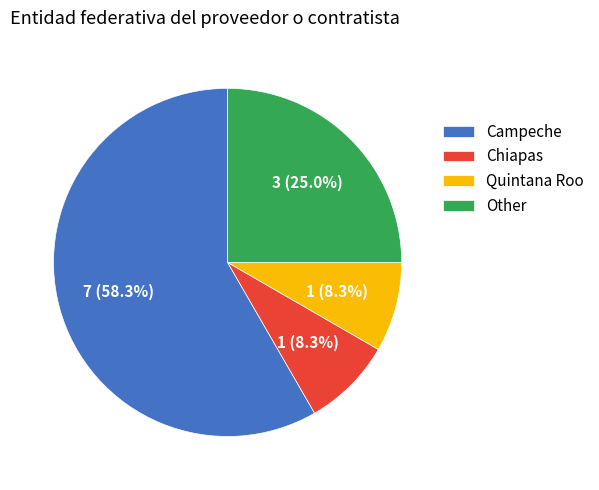

Does any single category account for the majority?

Yes